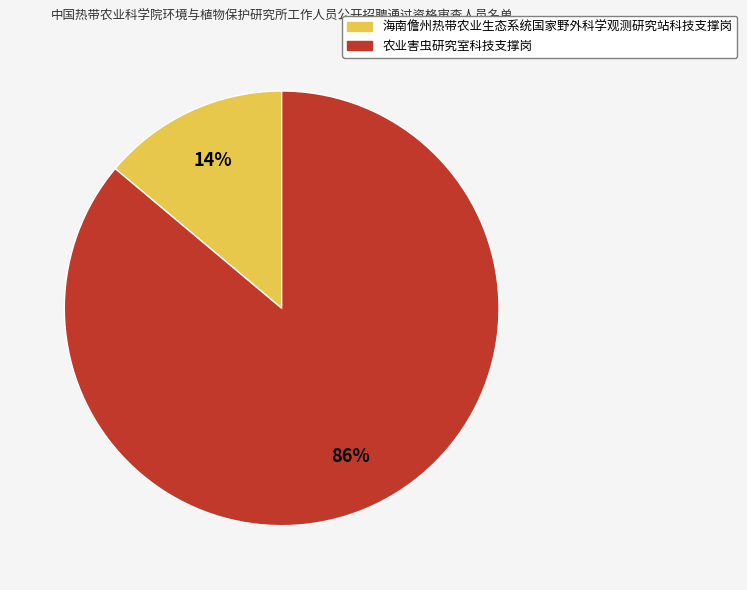

To the nearest percent, what is the difference between the 海南儋州热带农业生态系统国家野外科学观测研究站科技支撑岗 and 农业害虫研究室科技支撑岗 slice percentages?

72%